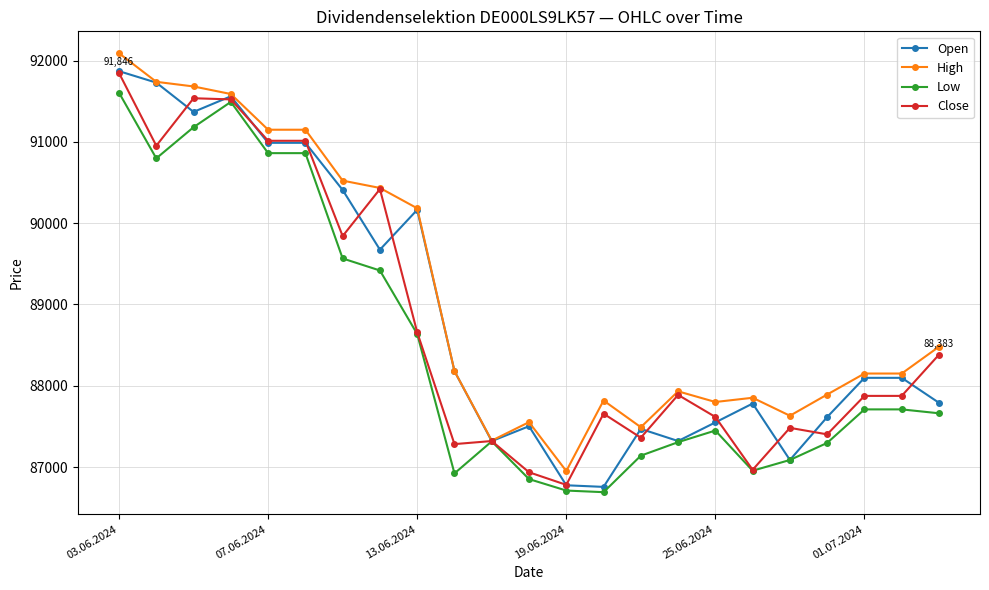

How many lines are shown in the chart?

4